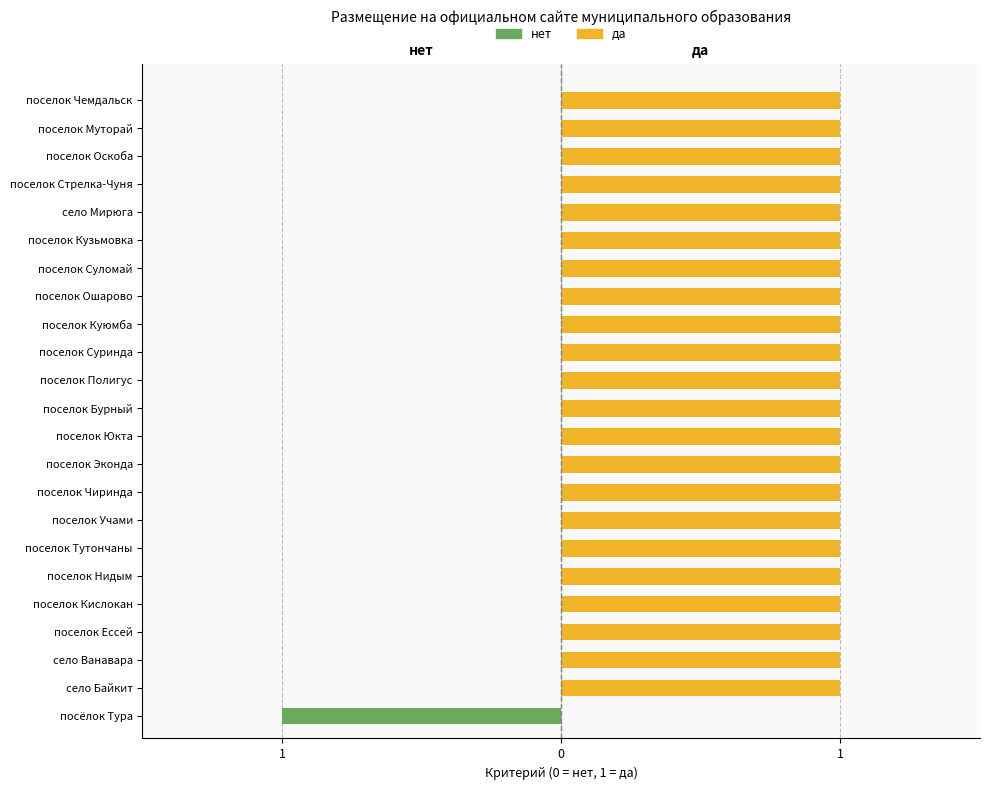

At how many categories does at least one series exceed 0?

22